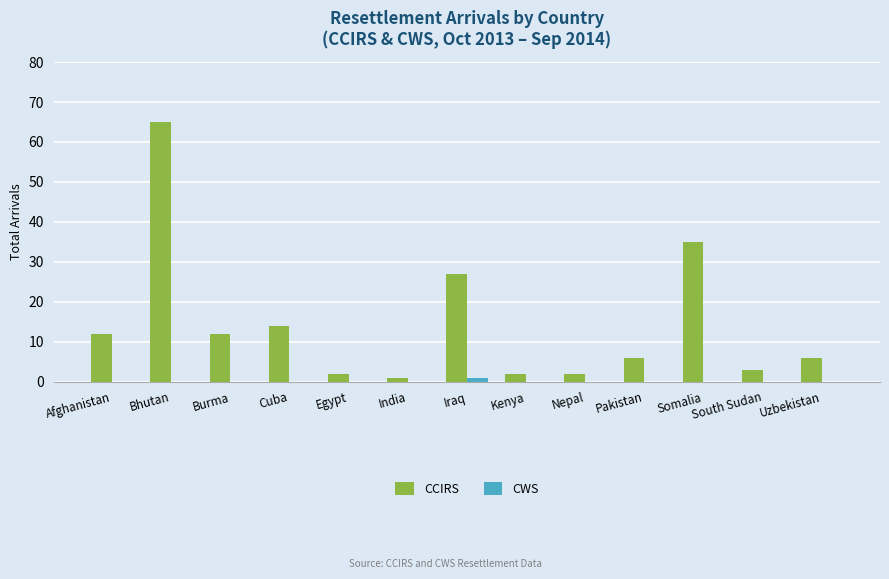

Is the value of CWS at South Sudan greater than the value of CCIRS at Cuba?

No